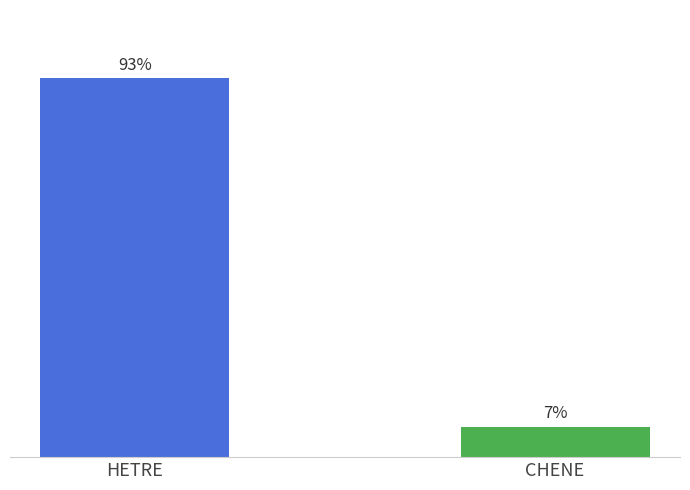

Does the chart contain any negative values?

No